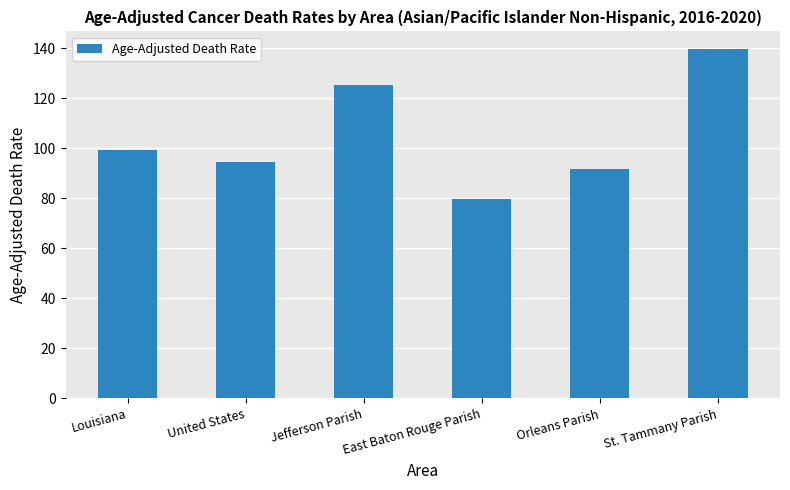

Is it true that the value at Jefferson Parish is 125.1?

True